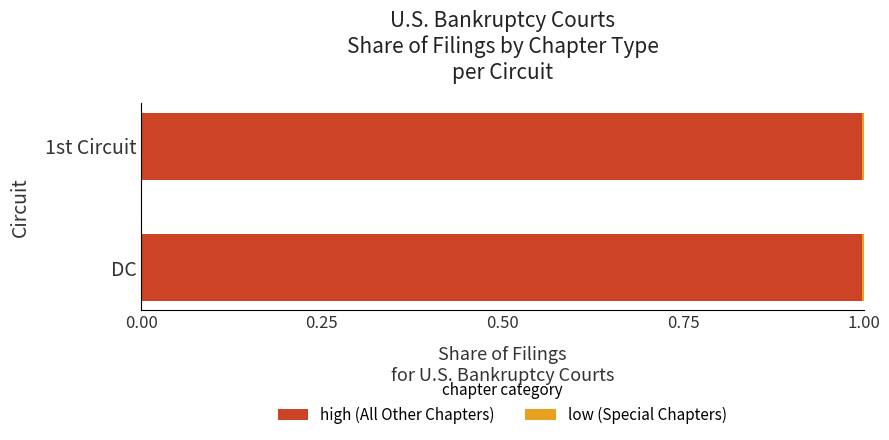

How many series are shown in this chart?

2